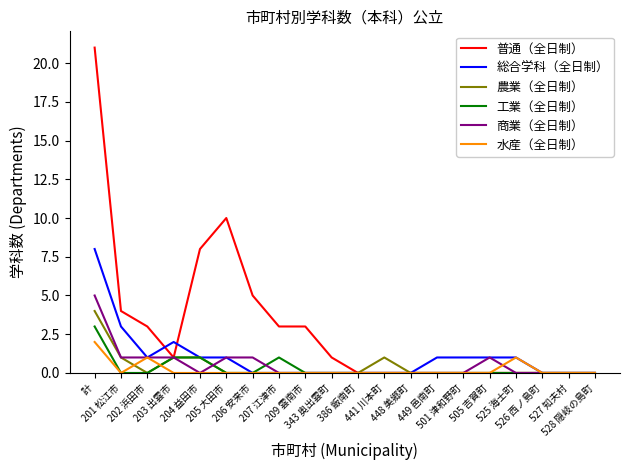

List the series in order of their peak value, highest first.

普通（全日制）, 総合学科（全日制）, 商業（全日制）, 農業（全日制）, 工業（全日制）, 水産（全日制）